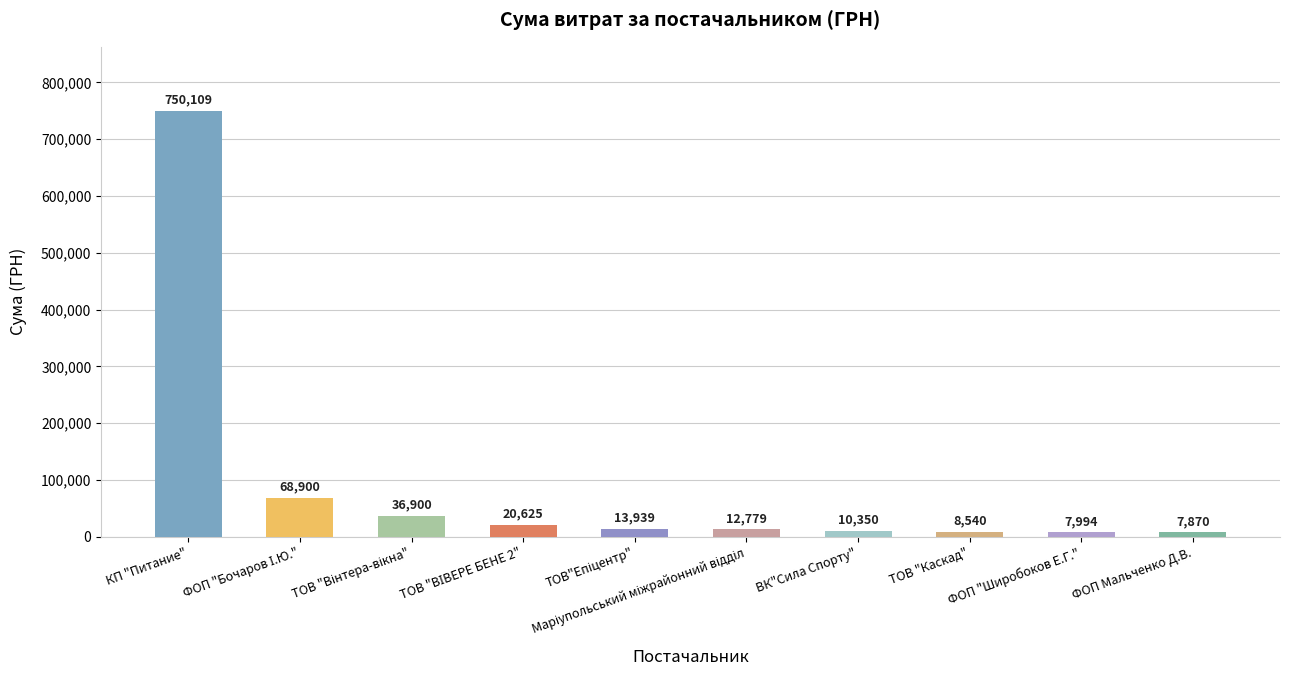

The value at КП "Питание" is 1166922.2. True or false?

False